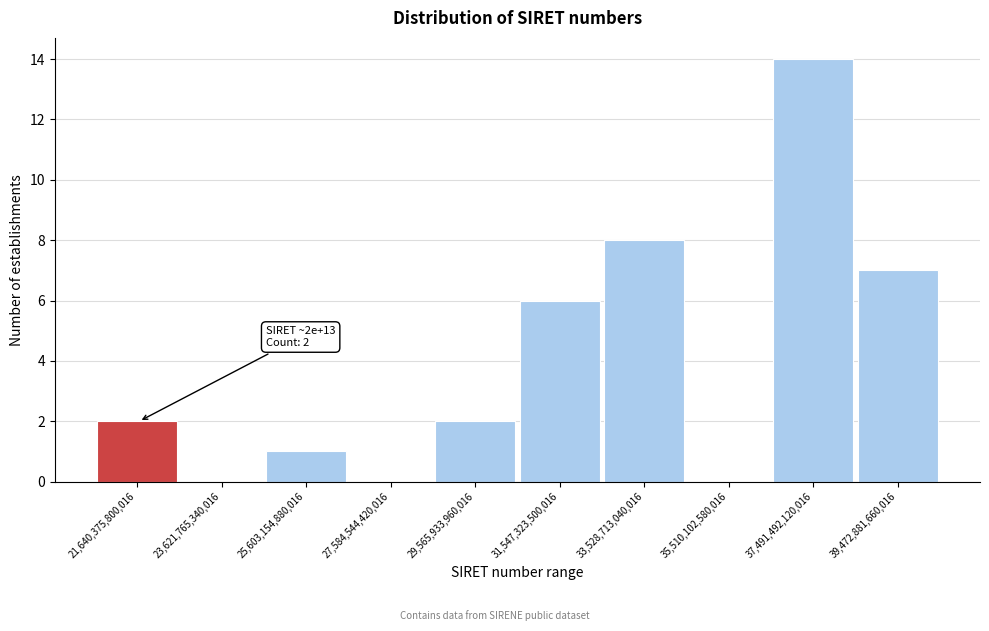

Reading right to left, extract all data points from this chart.

39,472,881,660,016=7	37,491,492,120,016=14	35,510,102,580,016=0	33,528,713,040,016=8	31,547,323,500,016=6	29,565,933,960,016=2	27,584,544,420,016=0	25,603,154,880,016=1	23,621,765,340,016=0	21,640,375,800,016=2